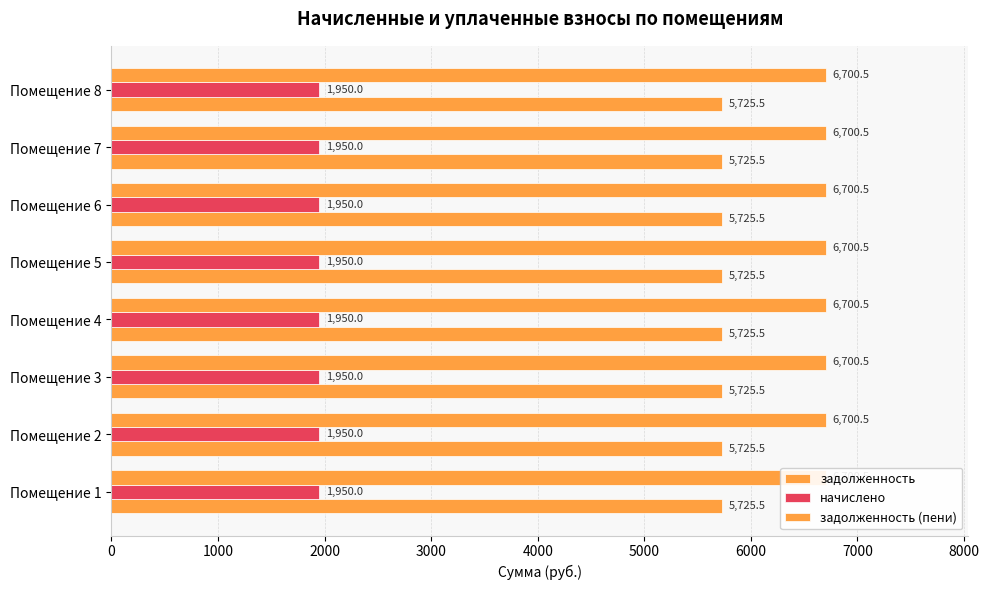

List the series in order of their peak value, highest first.

задолженность (пени), задолженность, начислено